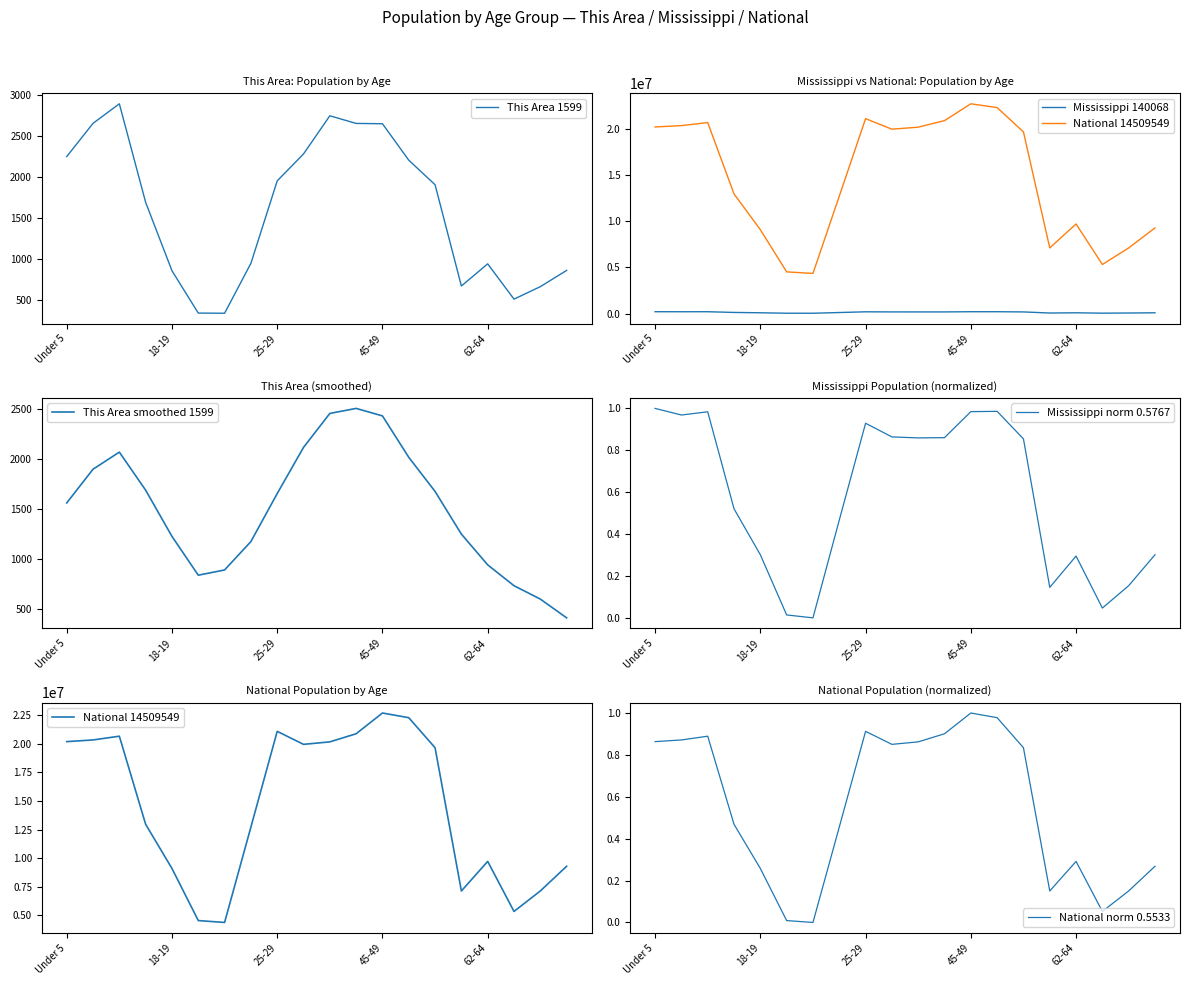

True or false: National norm 0.5533 and National 14509549 intersect in this chart.

False